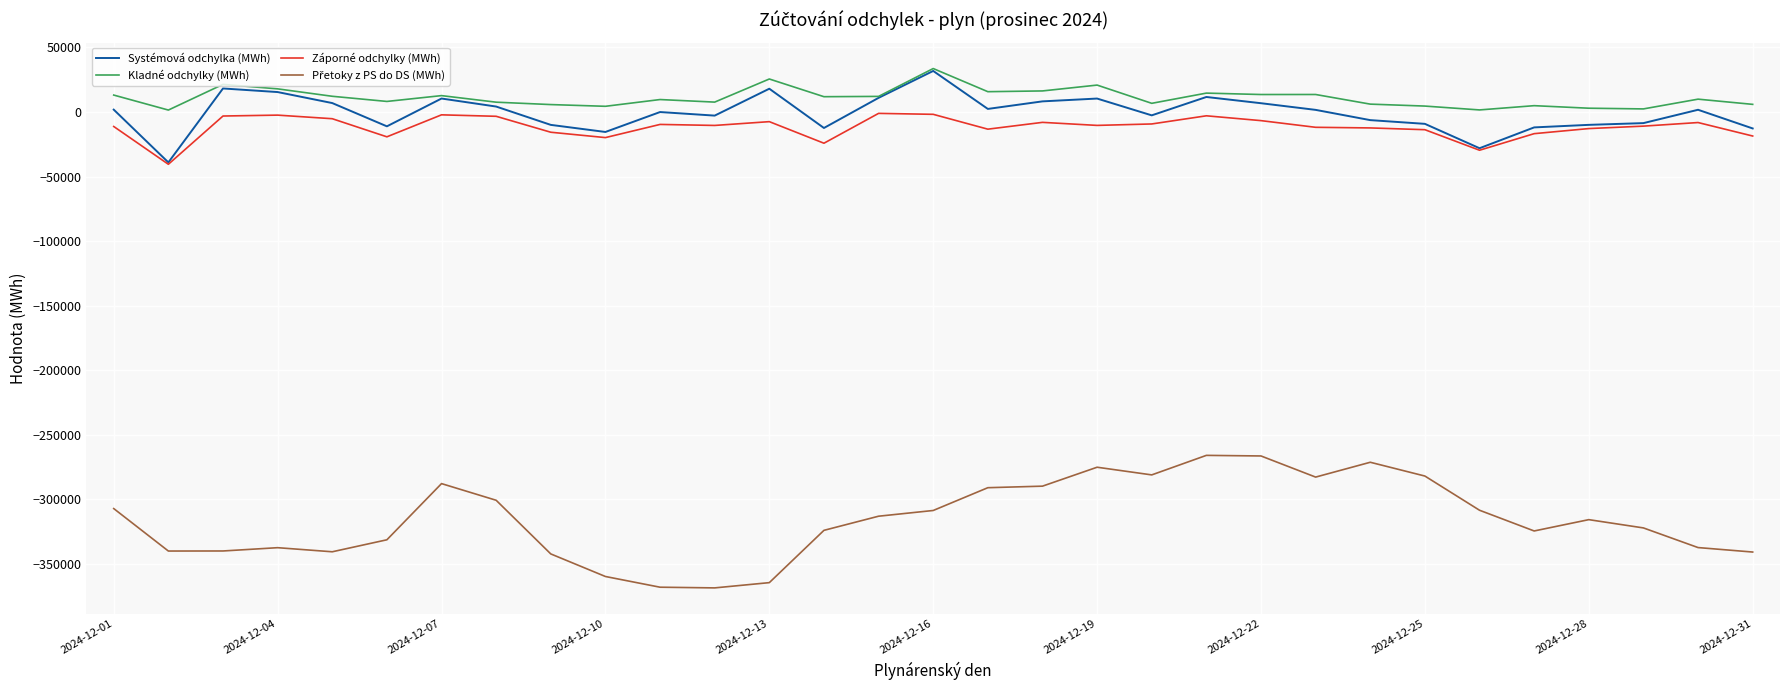

What is the maximum value shown in the chart?

33596.8